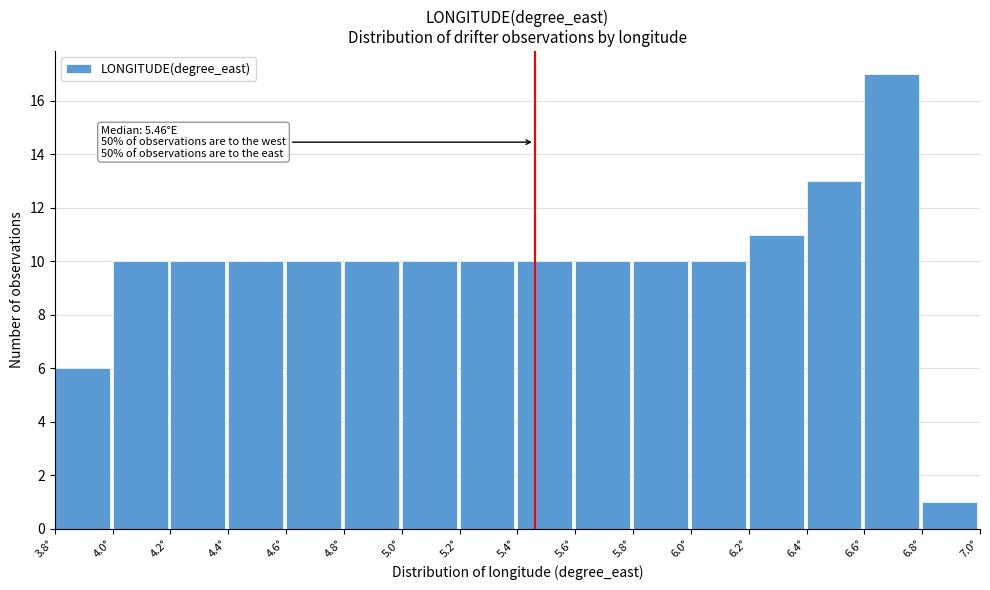

Over which range of the x-axis is the bar tallest?

6.6 to 6.8